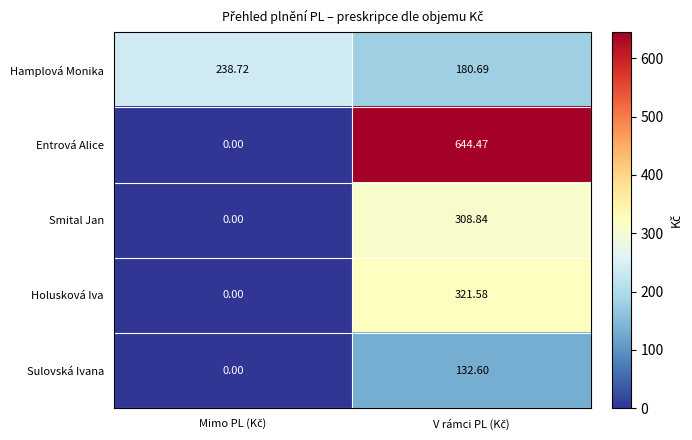

List the series in order of their peak value, lowest first.

Sulovská Ivana, Hamplová Monika, Smital Jan, Holusková Iva, Entrová Alice